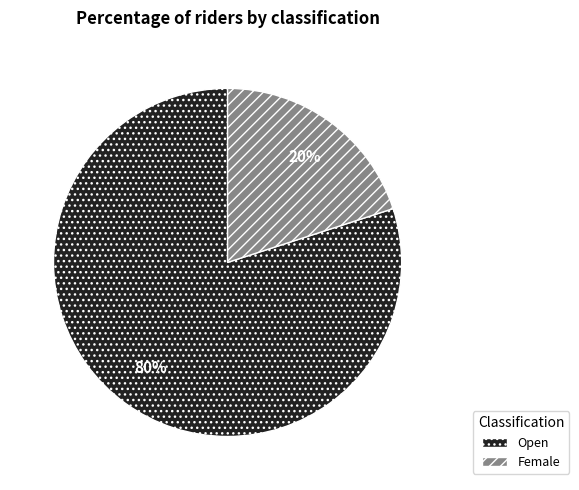

To the nearest percent, what is the difference between the Open and Female slice percentages?

60%